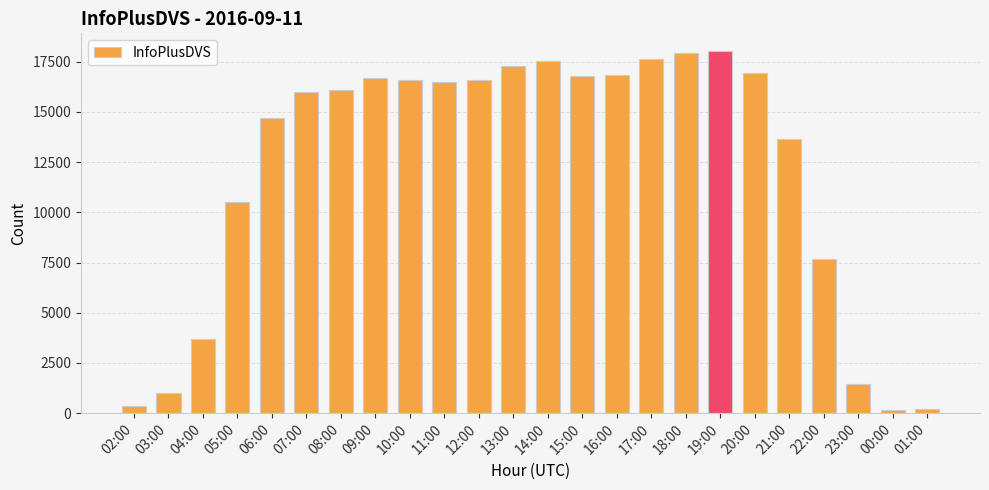

Does the chart contain any negative values?

No